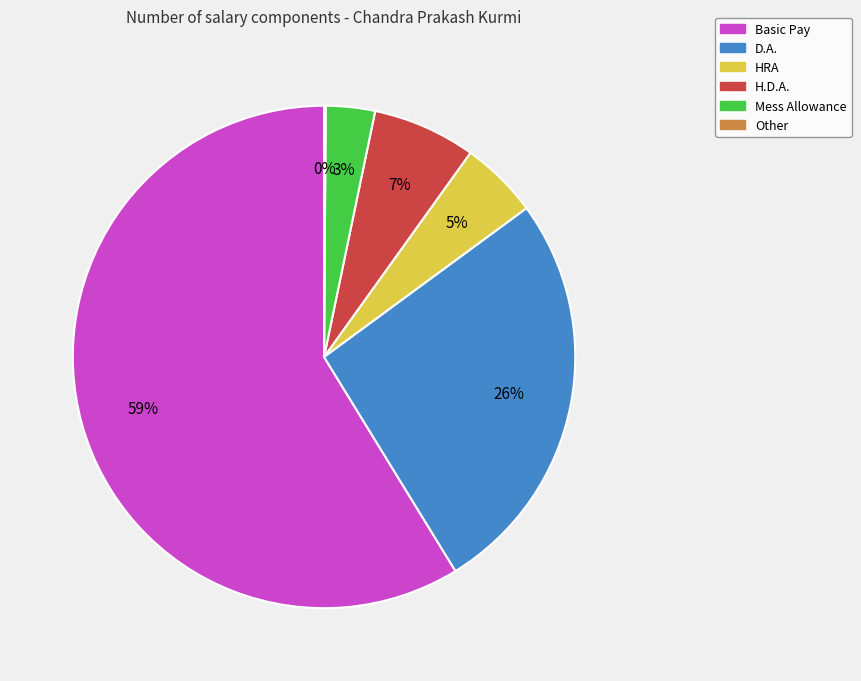

What is the largest slice in the pie chart?

Basic Pay